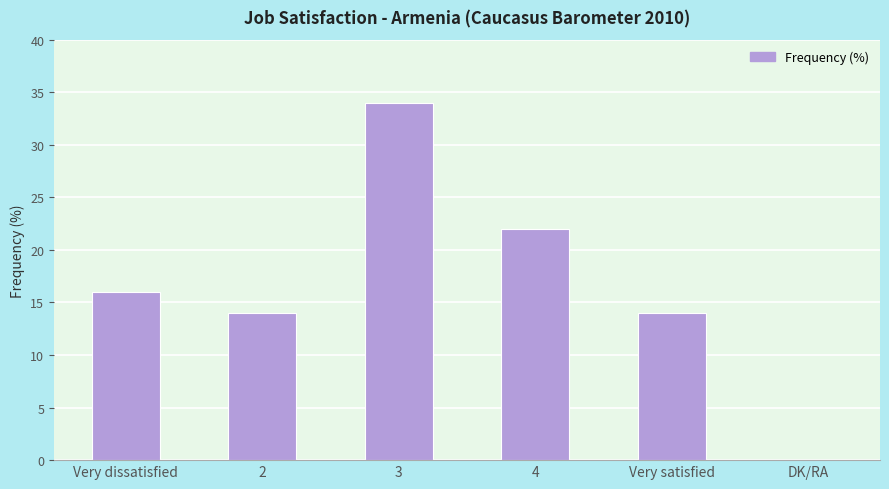

The chart shows a value of -20 at DK/RA. True or false?

False